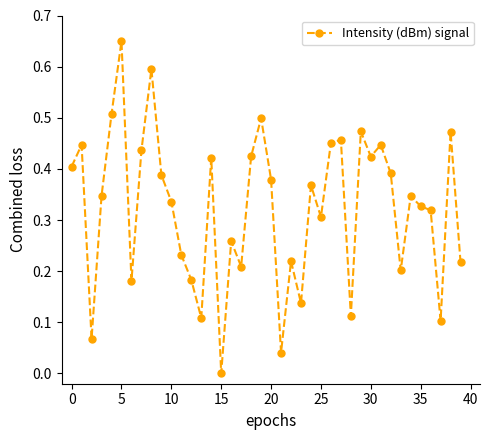

True or false: there are more than 1 points higher than both neighbors.

True